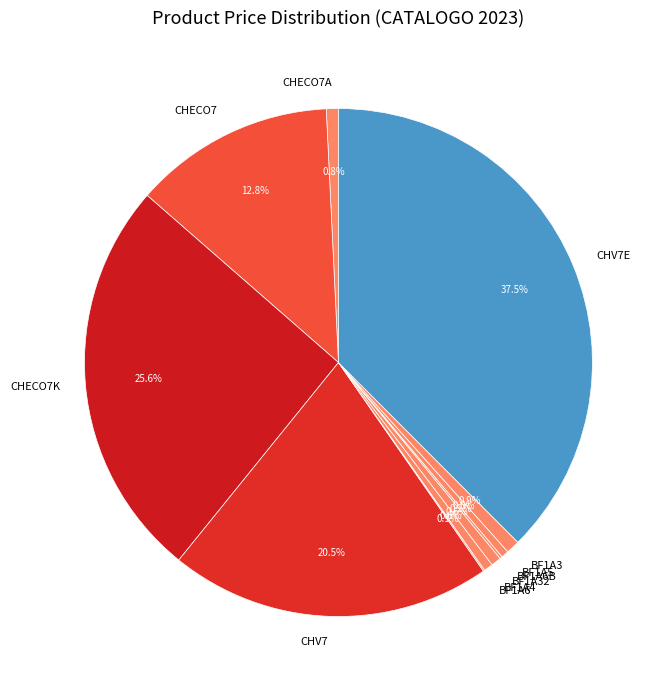

True or false: CHECO7K accounts for 18% of the total.

False